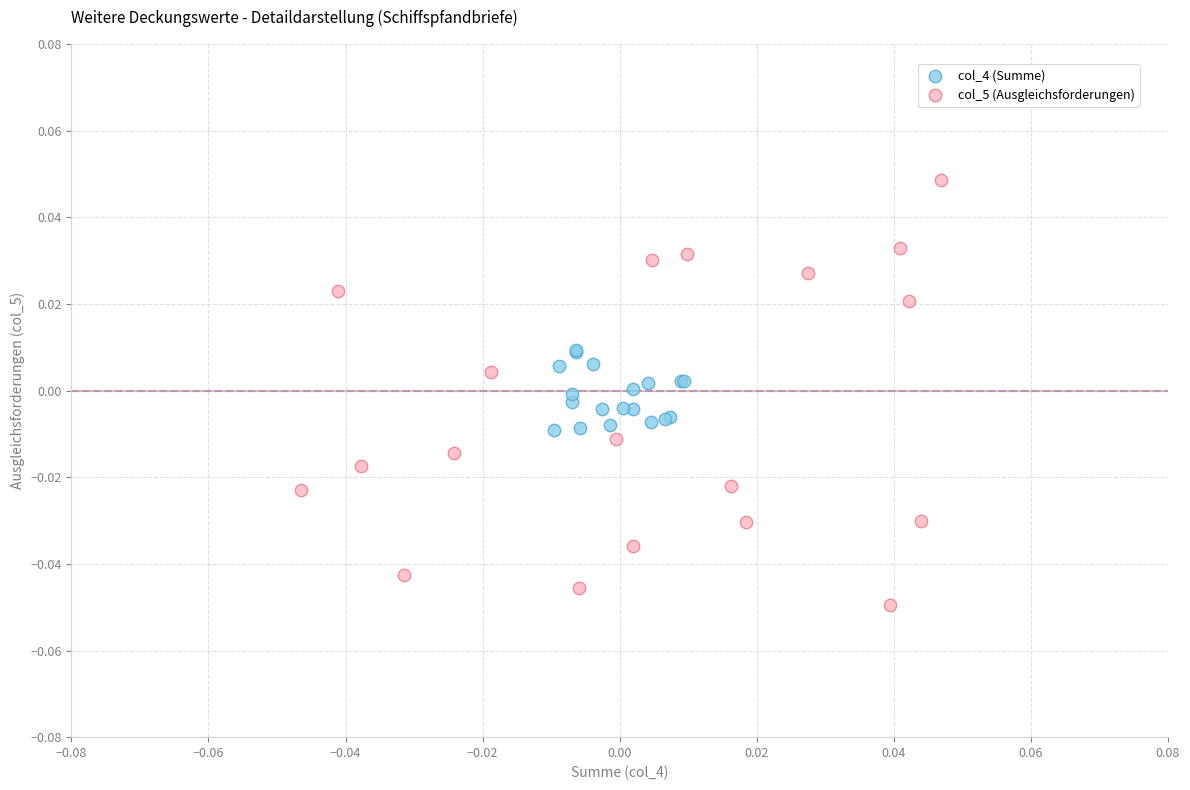

Which series contains the lowest Y value?

col_5 (Ausgleichsforderungen)